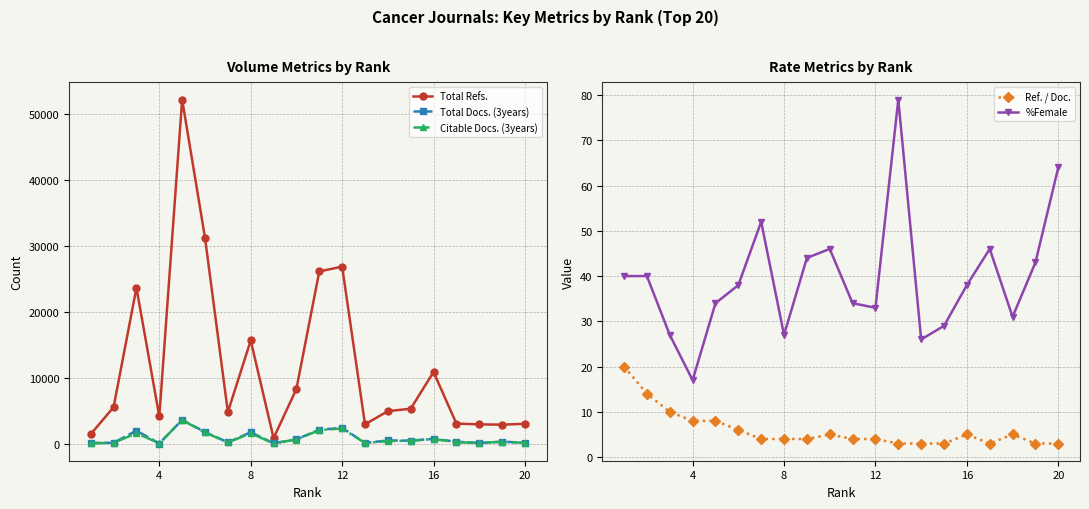

True or false: Total Refs. and Ref. / Doc. cross at least once.

False